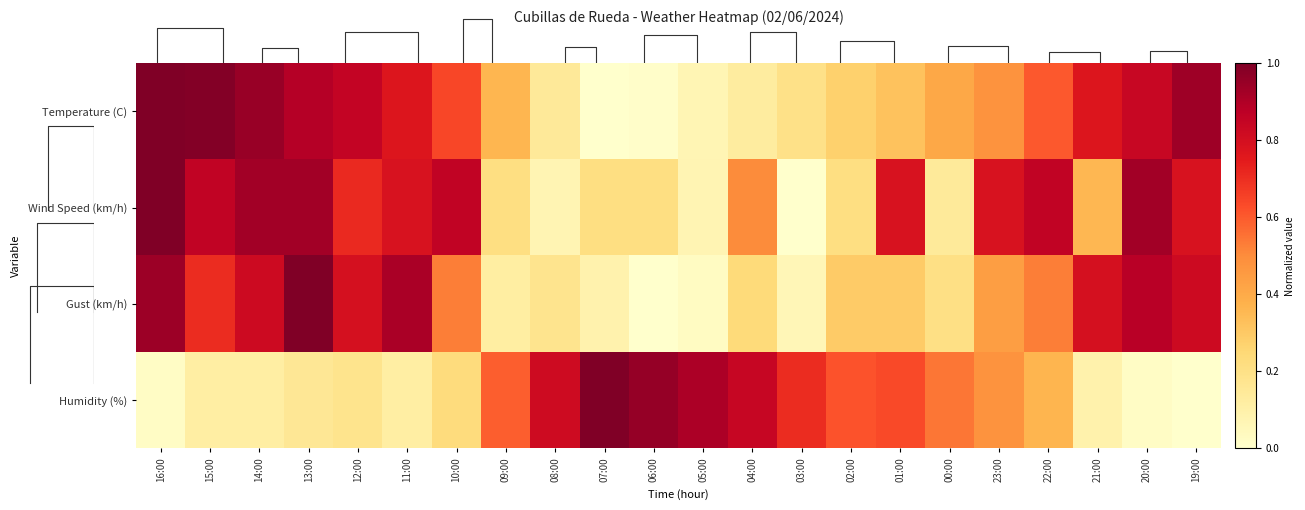

At which category does the chart reach its minimum across all series?

07:00